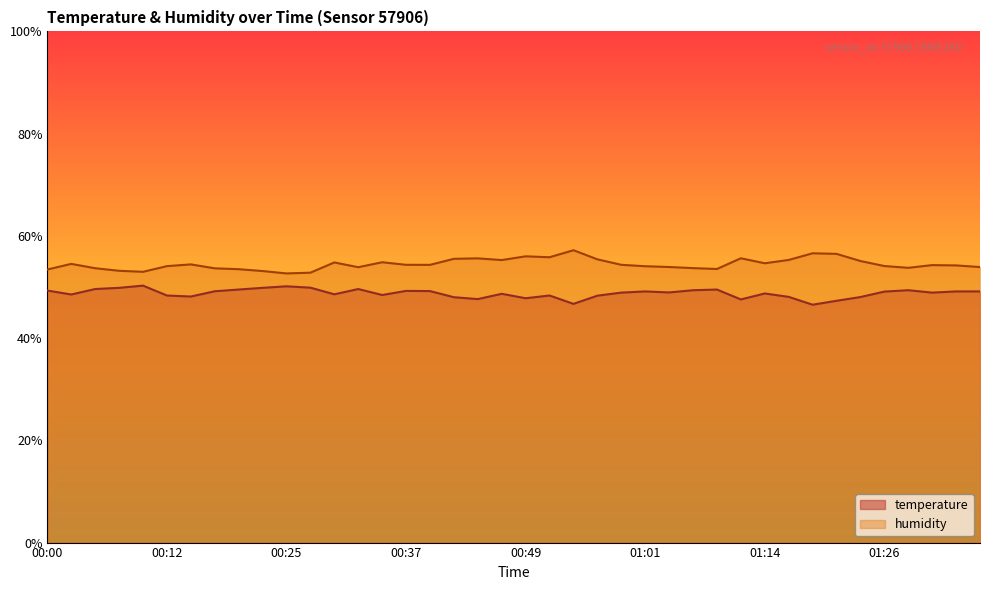

Is the value of humidity at 00:44 greater than the value of temperature at 00:42?

Yes